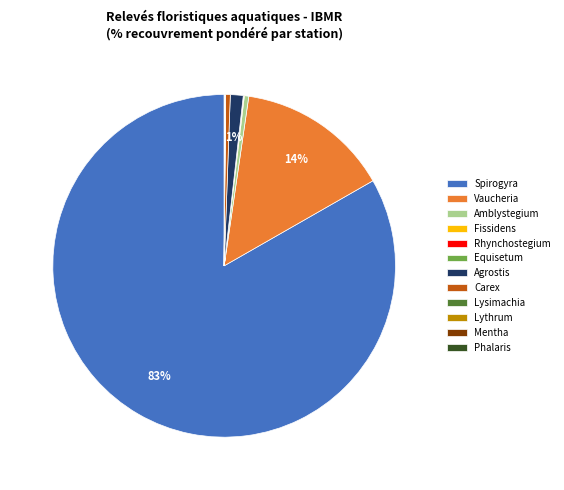

What is the largest slice in the pie chart?

Spirogyra